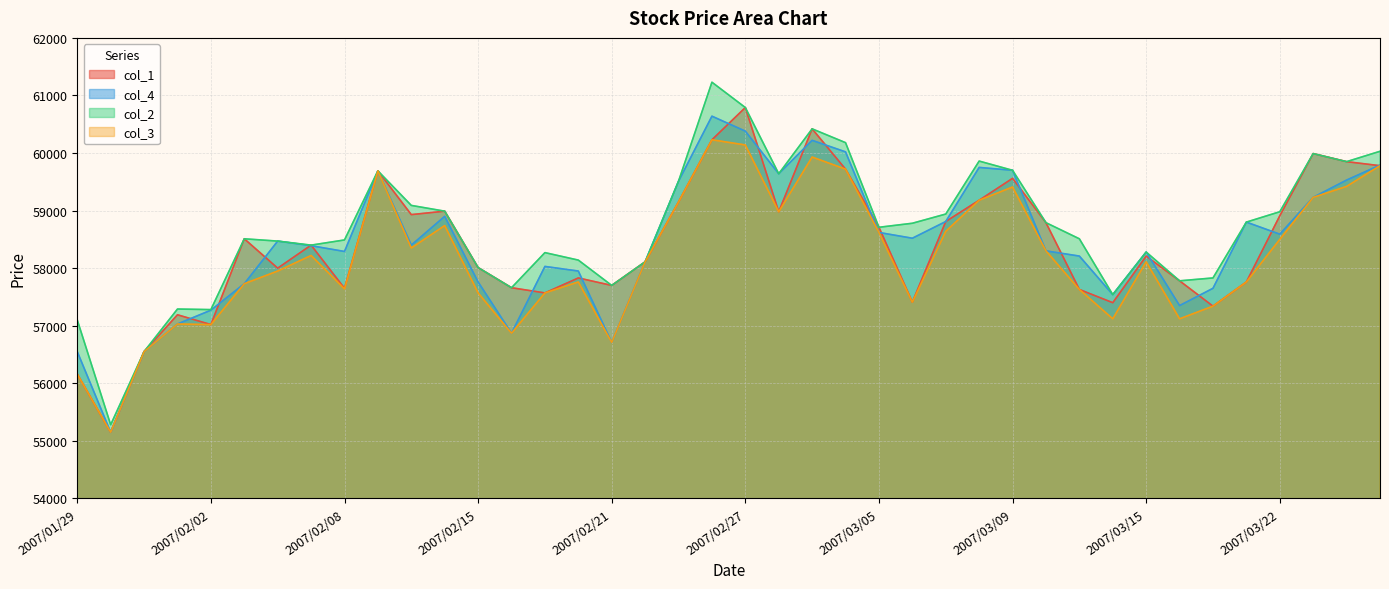

Reading left to right, what are all the values shown in this chart?

col_1: 2007/01/29=56160	2007/01/30=55150	2007/01/31=56550	2007/02/01=57190	2007/02/02=57020	2007/02/05=58510	2007/02/06=58000	2007/02/07=58400	2007/02/08=57650	2007/02/09=59690	2007/02/13=58930	2007/02/14=58990	2007/02/15=58010	2007/02/16=57660	2007/02/19=57570	2007/02/20=57830	2007/02/21=57700	2007/02/22=58110	2007/02/23=59150	2007/02/26=60230	2007/02/27=60790	2007/02/28=58980	2007/03/01=60420	2007/03/02=59720	2007/03/05=58710	2007/03/06=57410	2007/03/07=58810	2007/03/08=59180	2007/03/09=59560	2007/03/12=58790	2007/03/13=57630	2007/03/14=57400	2007/03/15=58210	2007/03/16=57780	2007/03/19=57340	2007/03/20=57760	2007/03/22=58910	2007/03/23=59990	2007/03/26=59850	2007/03/27=59780
col_4: 2007/01/29=56550	2007/01/30=55150	2007/01/31=56550	2007/02/01=57030	2007/02/02=57270	2007/02/05=57730	2007/02/06=58470	2007/02/07=58390	2007/02/08=58290	2007/02/09=59690	2007/02/13=58400	2007/02/14=58900	2007/02/15=57760	2007/02/16=56870	2007/02/19=58030	2007/02/20=57950	2007/02/21=56710	2007/02/22=58110	2007/02/23=59510	2007/02/26=60640	2007/02/27=60380	2007/02/28=59640	2007/03/01=60220	2007/03/02=60020	2007/03/05=58620	2007/03/06=58520	2007/03/07=58810	2007/03/08=59750	2007/03/09=59700	2007/03/12=58300	2007/03/13=58210	2007/03/14=57540	2007/03/15=58280	2007/03/16=57350	2007/03/19=57650	2007/03/20=58800	2007/03/22=58590	2007/03/23=59230	2007/03/26=59530	2007/03/27=59790
col_2: 2007/01/29=57100	2007/01/30=55280	2007/01/31=56550	2007/02/01=57290	2007/02/02=57280	2007/02/05=58510	2007/02/06=58470	2007/02/07=58400	2007/02/08=58490	2007/02/09=59690	2007/02/13=59090	2007/02/14=58990	2007/02/15=58010	2007/02/16=57660	2007/02/19=58270	2007/02/20=58140	2007/02/21=57700	2007/02/22=58110	2007/02/23=59510	2007/02/26=61230	2007/02/27=60790	2007/02/28=59640	2007/03/01=60420	2007/03/02=60180	2007/03/05=58710	2007/03/06=58780	2007/03/07=58940	2007/03/08=59860	2007/03/09=59700	2007/03/12=58790	2007/03/13=58510	2007/03/14=57540	2007/03/15=58280	2007/03/16=57780	2007/03/19=57830	2007/03/20=58800	2007/03/22=58980	2007/03/23=59990	2007/03/26=59850	2007/03/27=60030
col_3: 2007/01/29=56160	2007/01/30=55150	2007/01/31=56550	2007/02/01=57030	2007/02/02=57020	2007/02/05=57730	2007/02/06=57950	2007/02/07=58220	2007/02/08=57640	2007/02/09=59690	2007/02/13=58350	2007/02/14=58740	2007/02/15=57570	2007/02/16=56870	2007/02/19=57570	2007/02/20=57760	2007/02/21=56710	2007/02/22=58110	2007/02/23=59150	2007/02/26=60230	2007/02/27=60140	2007/02/28=58980	2007/03/01=59930	2007/03/02=59720	2007/03/05=58620	2007/03/06=57410	2007/03/07=58640	2007/03/08=59180	2007/03/09=59410	2007/03/12=58300	2007/03/13=57630	2007/03/14=57120	2007/03/15=58110	2007/03/16=57120	2007/03/19=57340	2007/03/20=57760	2007/03/22=58500	2007/03/23=59230	2007/03/26=59420	2007/03/27=59780